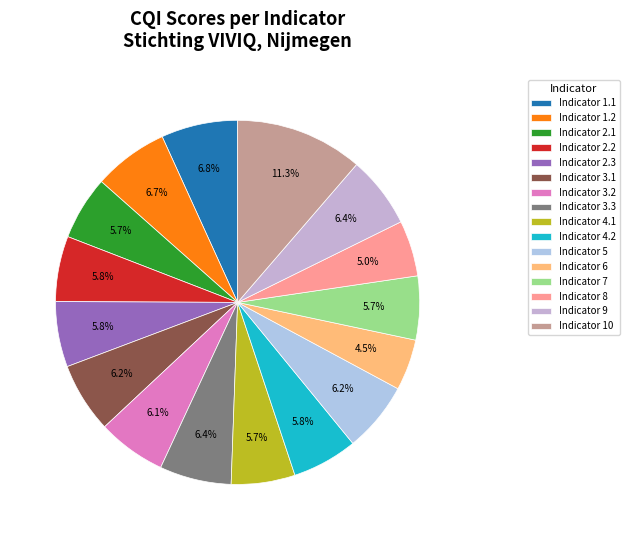

Does any single category account for the majority?

No